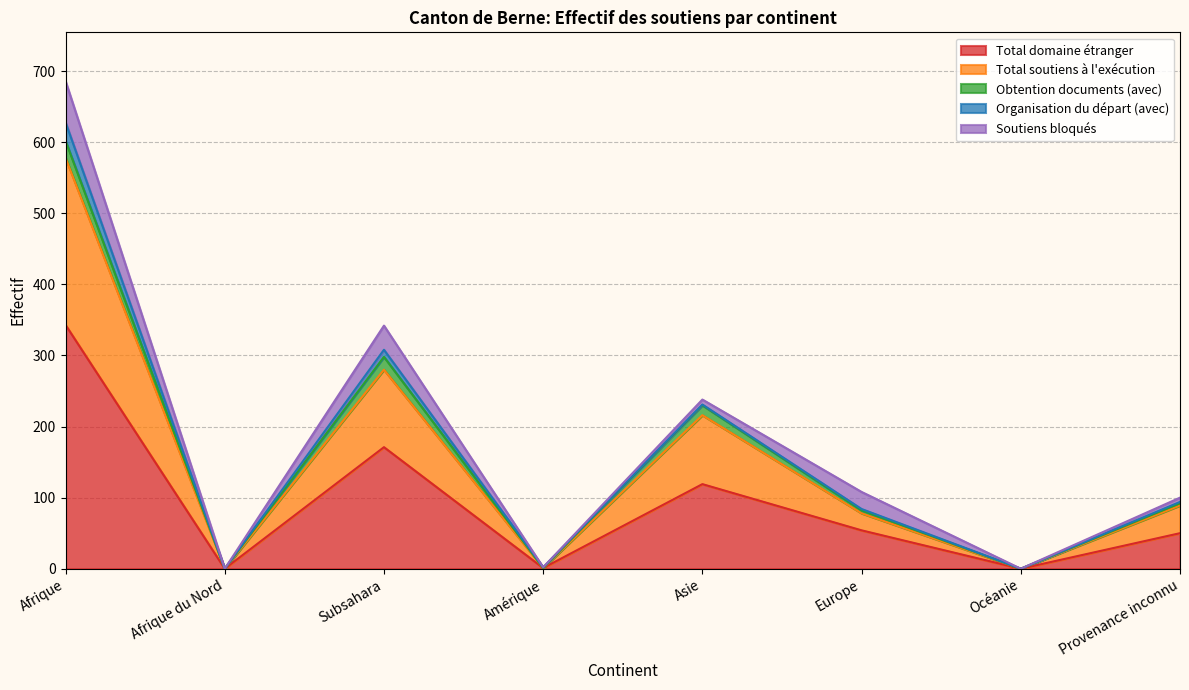

Reading left to right, what are all the values shown in this chart?

Total domaine étranger: Afrique=343	Afrique du Nord=0	Subsahara=171	Amérique=1	Asie=119	Europe=54	Océanie=0	Provenance inconnu=50
Total soutiens à l'exécution: Afrique=235	Afrique du Nord=0	Subsahara=109	Amérique=0	Asie=97	Europe=24	Océanie=0	Provenance inconnu=39
Obtention documents (avec): Afrique=24	Afrique du Nord=0	Subsahara=18	Amérique=0	Asie=14	Europe=4	Océanie=0	Provenance inconnu=3
Organisation du départ (avec): Afrique=26	Afrique du Nord=0	Subsahara=10	Amérique=1	Asie=1	Europe=2	Océanie=0	Provenance inconnu=2
Soutiens bloqués: Afrique=58	Afrique du Nord=0	Subsahara=34	Amérique=0	Asie=7	Europe=24	Océanie=0	Provenance inconnu=6